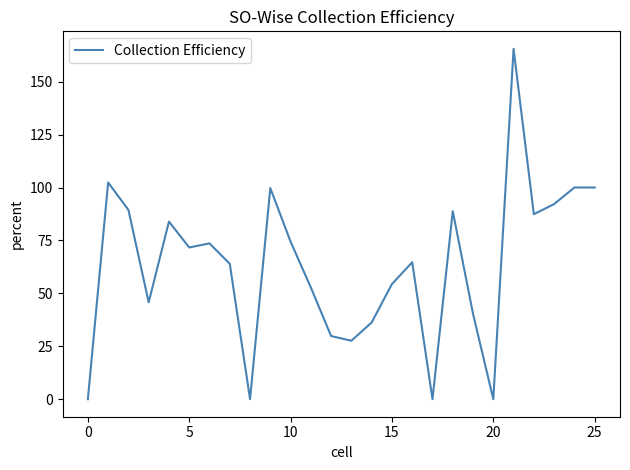

What is the sum of all values?

1644.6